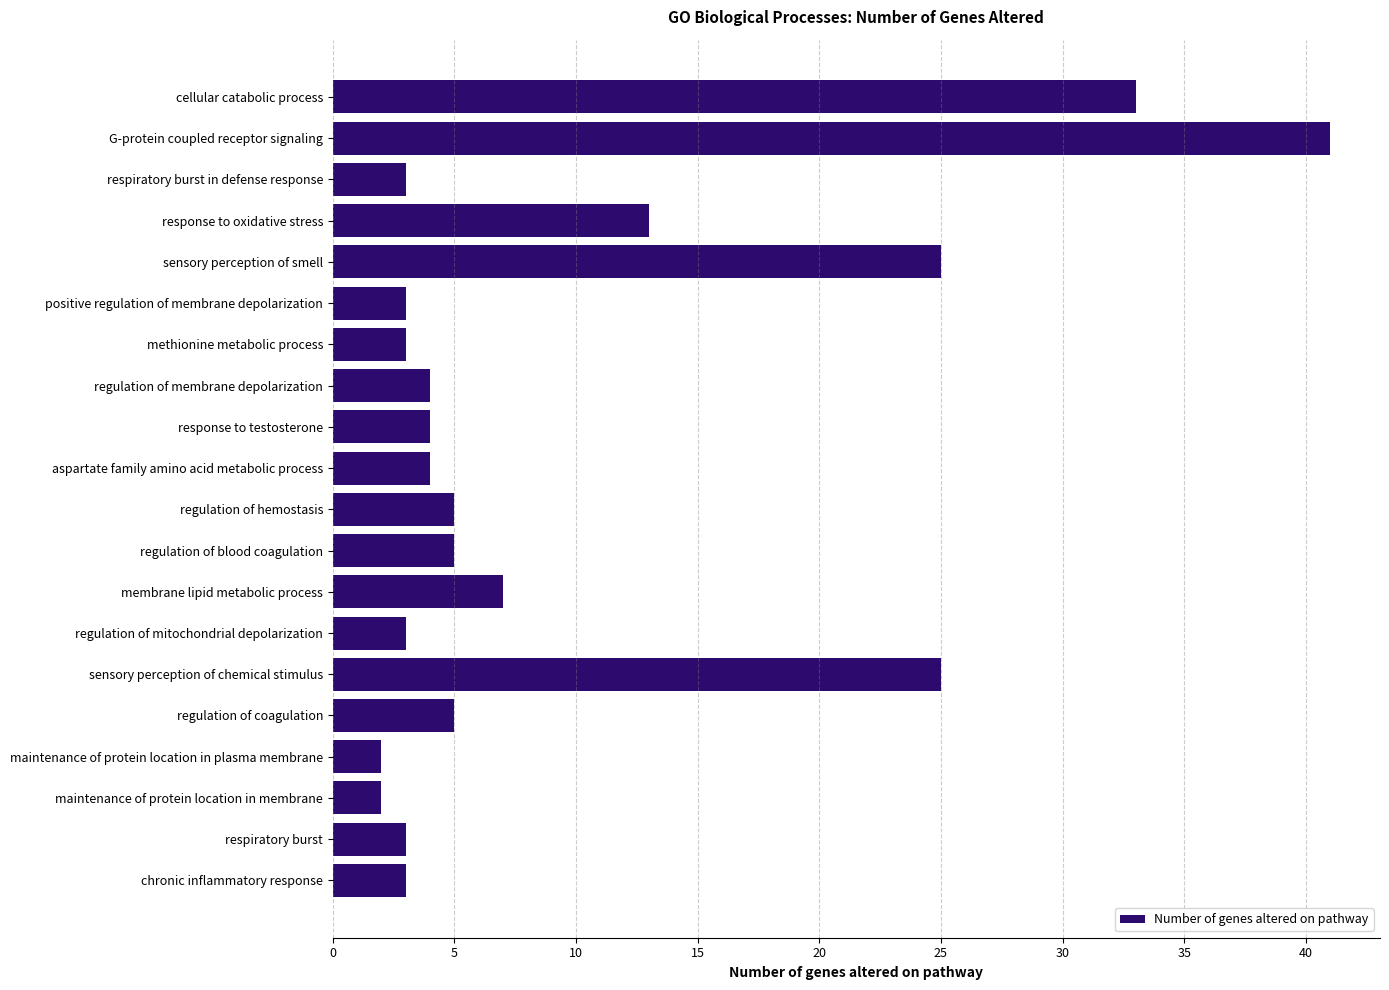

What is the sum of the values at positive regulation of membrane depolarization and response to testosterone?

7